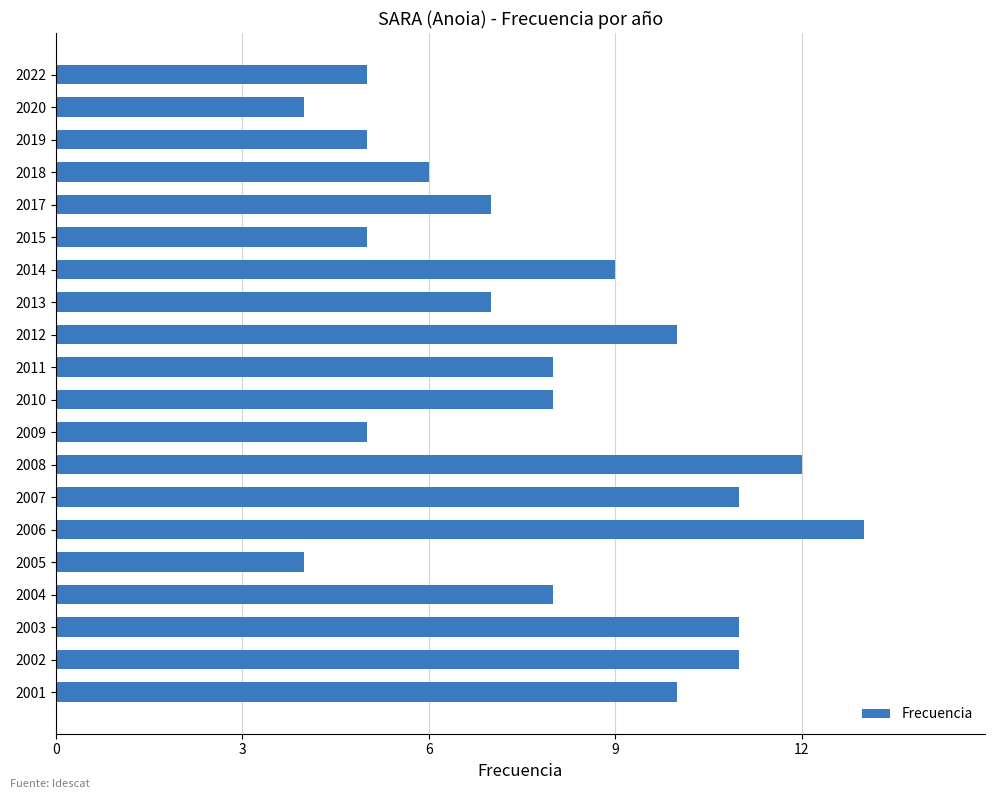

What is the average value?

8